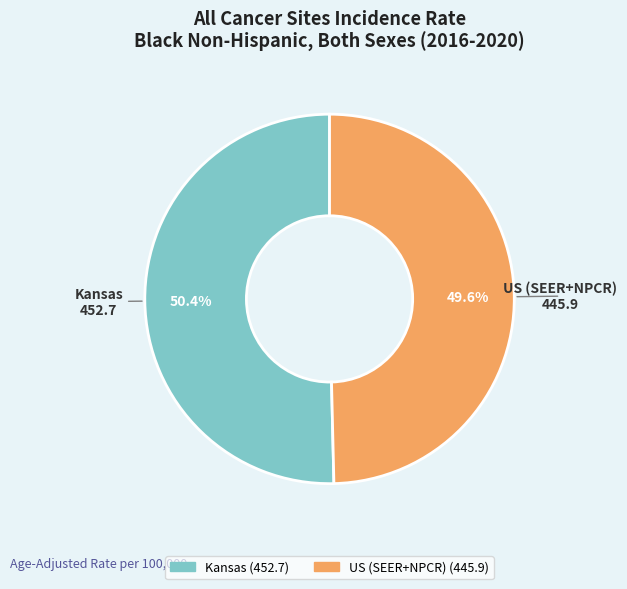

Which slice is the smallest?

US (SEER+NPCR)